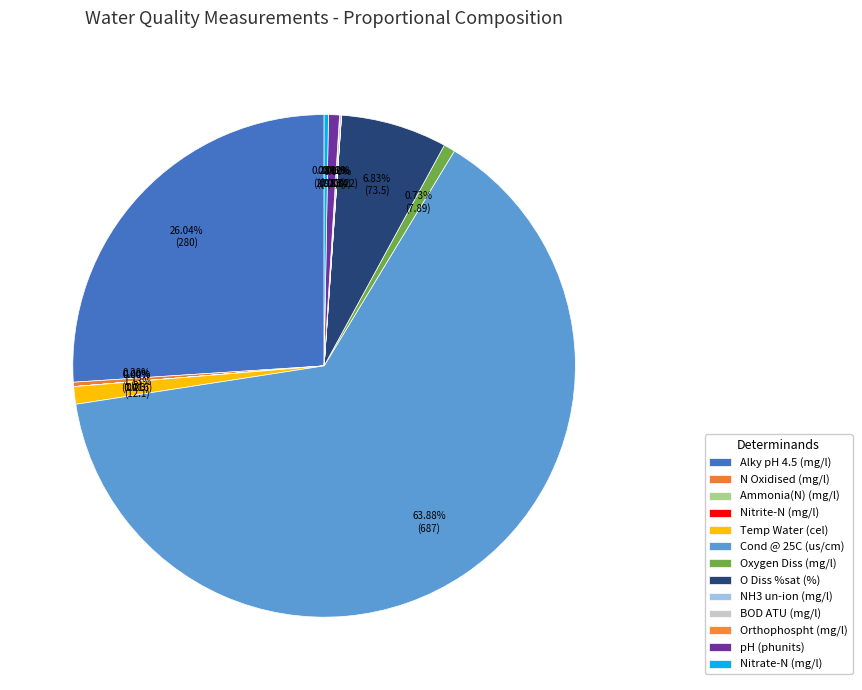

Combined, do N Oxidised (mg/l) and NH3 un-ion (mg/l) account for over 50%?

No